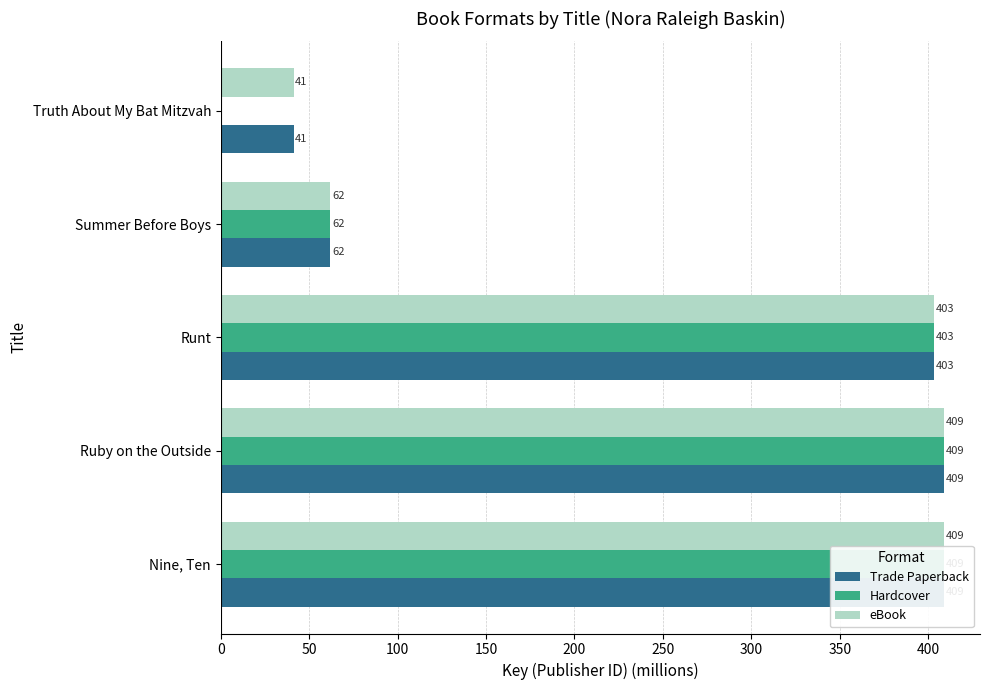

What is the average value of the Trade Paperback series?

264.8